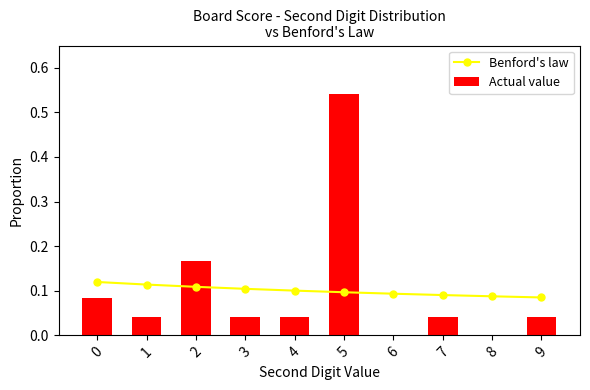

Rank the series by their maximum value, from highest to lowest.

Actual value, Benford's law